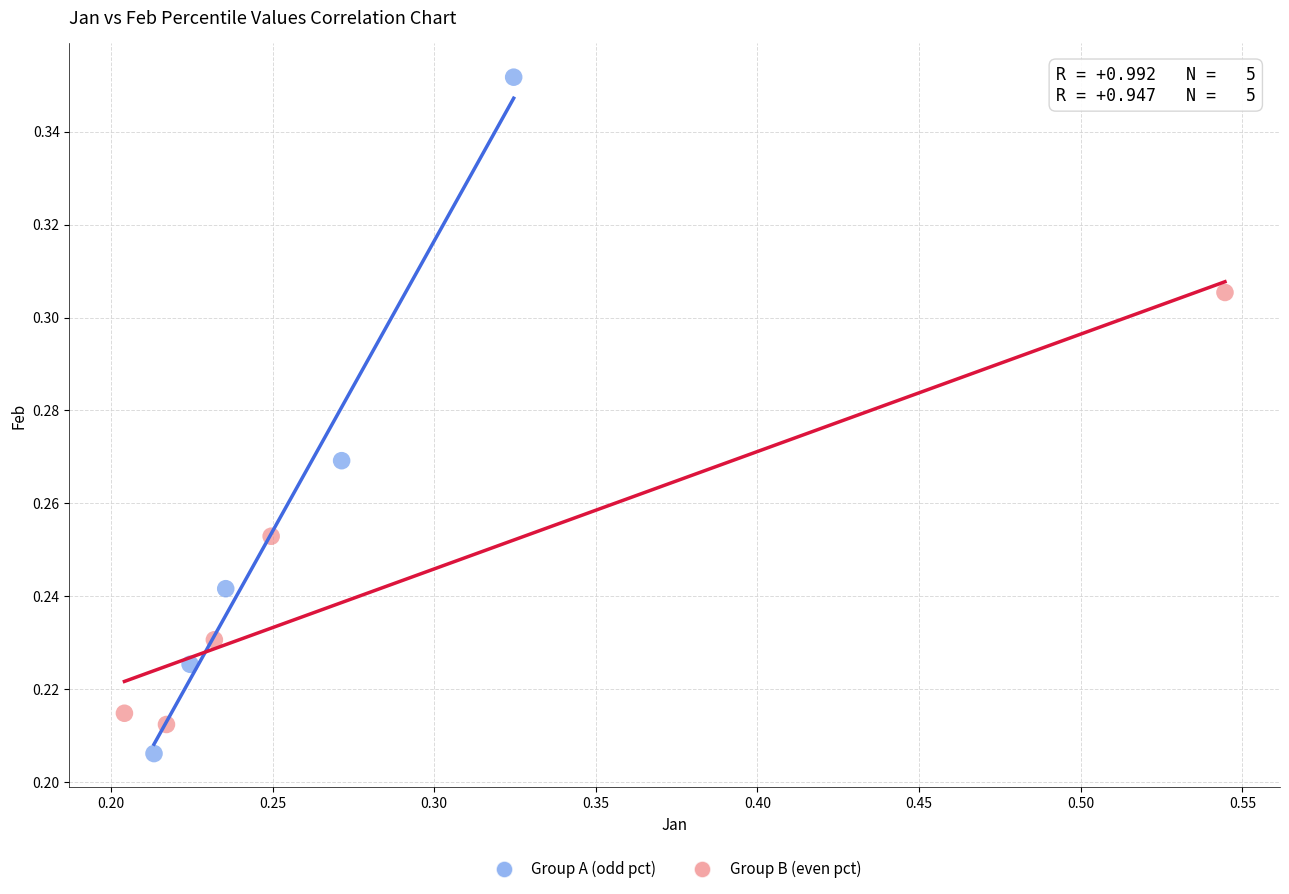

Which series reaches the maximum Y coordinate?

Group A (odd pct)